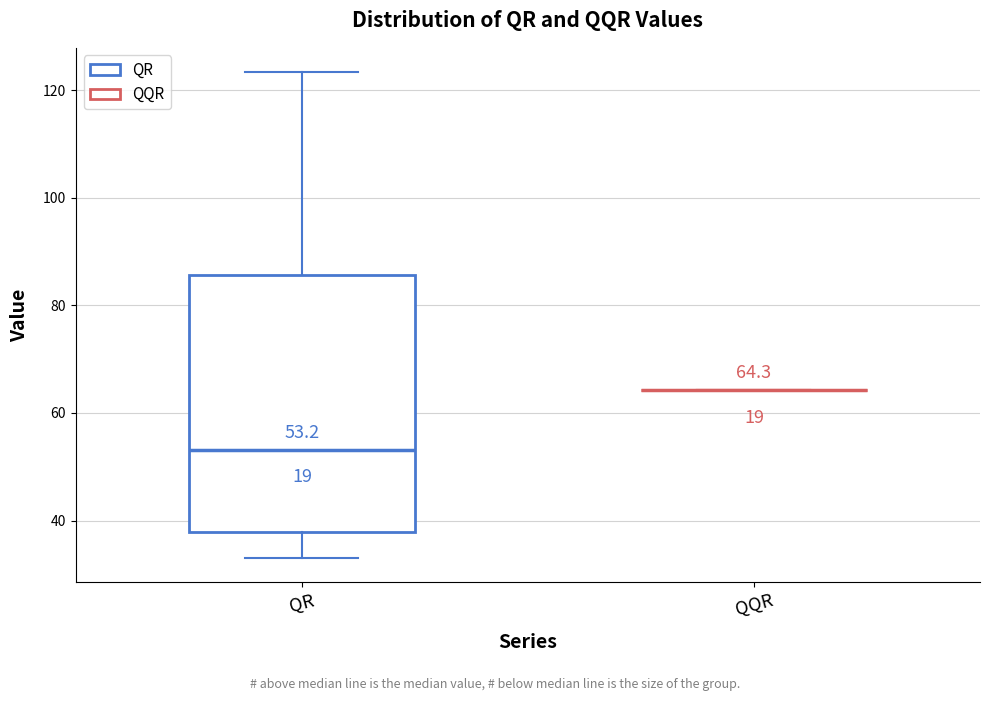

Which box is the tallest, from its lower edge to its upper edge?

QR